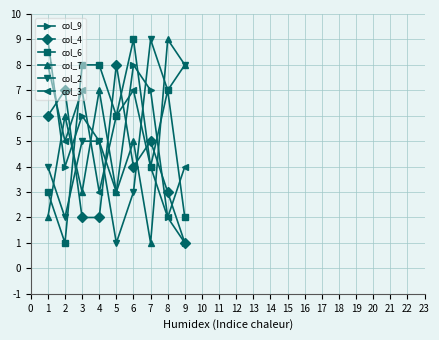

Does the chart have visible grid lines?

Yes